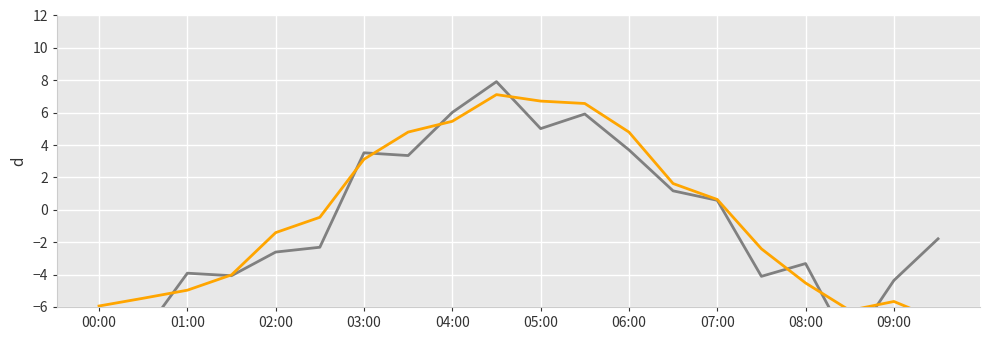

Reading right to left, list all the values displayed in this chart.

SDS_P1: -1.8	-4.4	-8.4	-3.3	-4.1	0.6	1.2	3.7	5.9	5.0	7.9	6.0	3.4	3.5	-2.3	-2.6	-4.1	-3.9	-7.7	-7.6
SDS_P2: -6.8	-5.7	-6.2	-4.5	-2.4	0.6	1.6	4.8	6.6	6.7	7.1	5.5	4.8	3.1	-0.5	-1.4	-4.0	-5.0	-5.5	-5.9